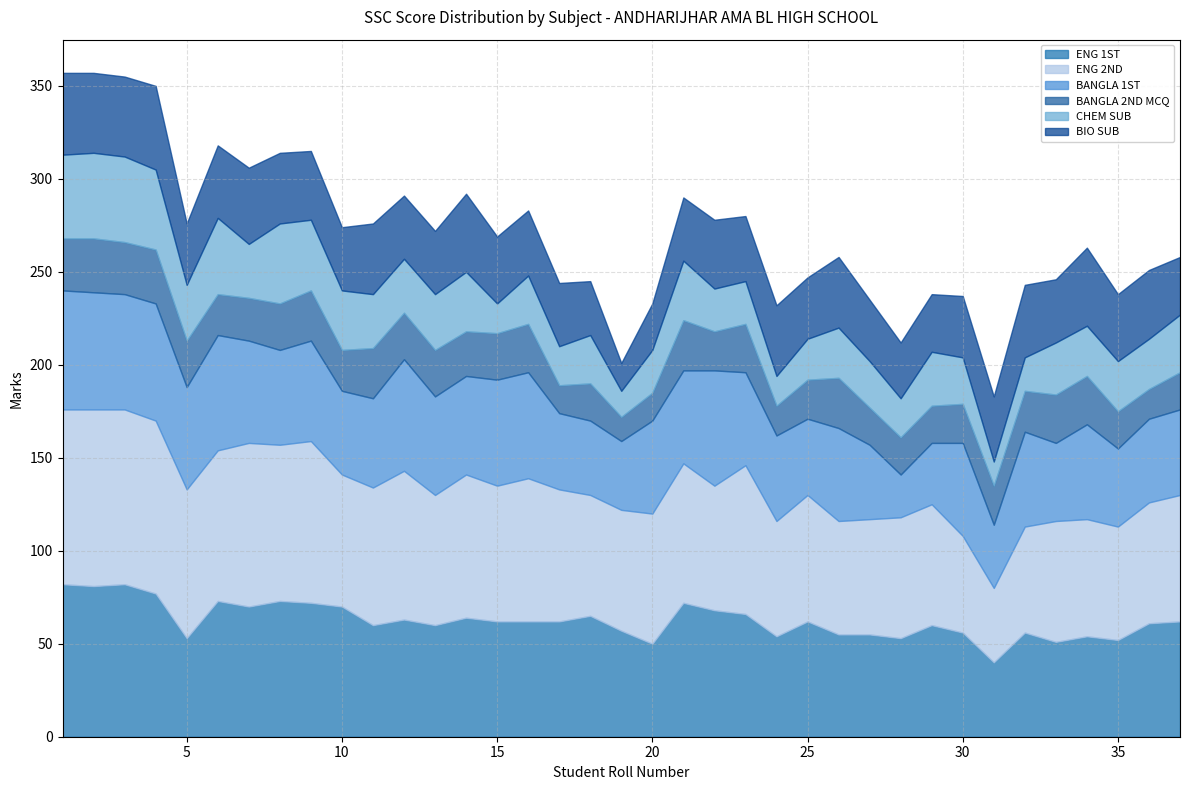

Rank the series by their maximum value, from lowest to highest.

BANGLA 2ND MCQ, BIO SUB, CHEM SUB, BANGLA 1ST, ENG 1ST, ENG 2ND